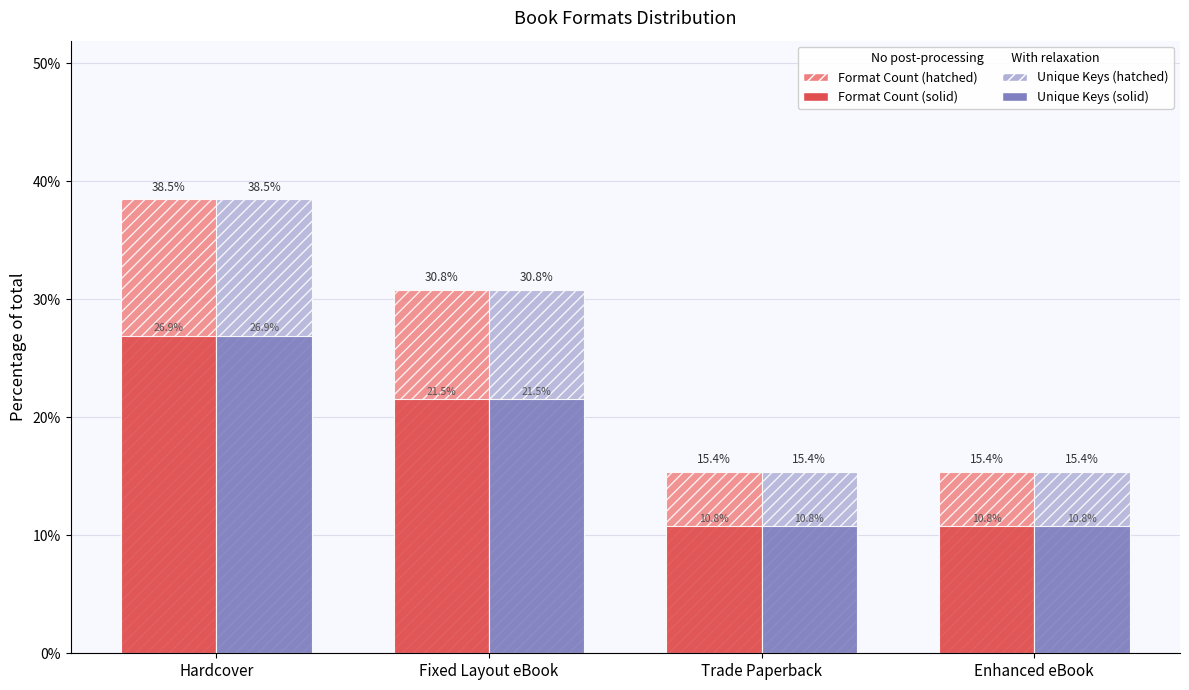

At which category is the sum across all series the highest?

Hardcover